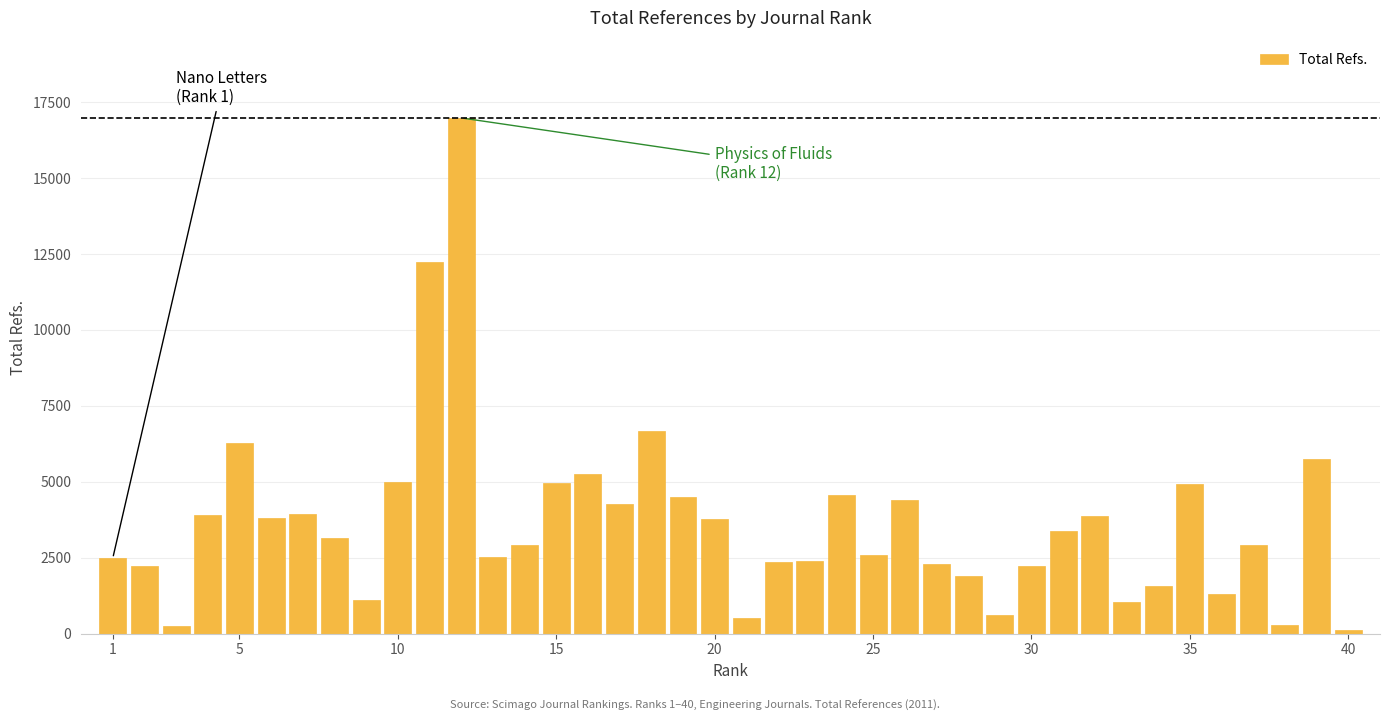

What is the maximum value shown in the chart?

16978